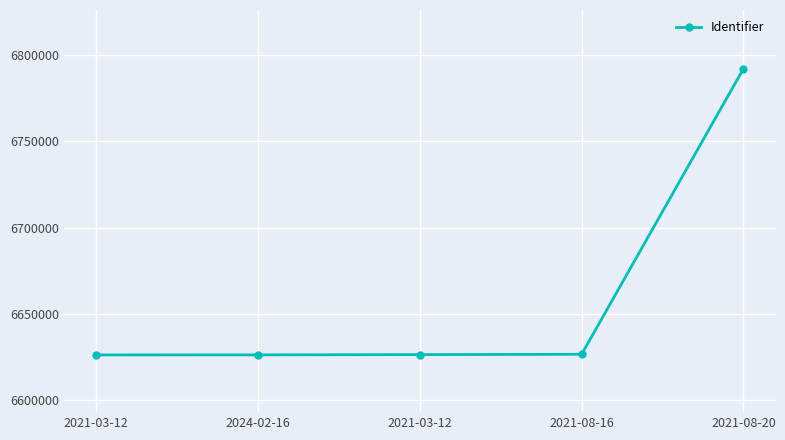

What is the difference between the maximum and second lowest values?

165672